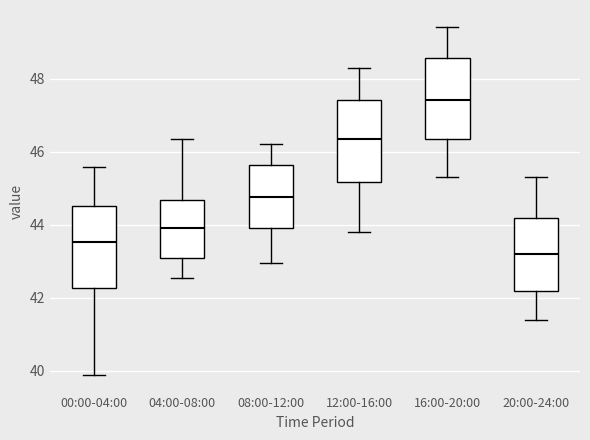

Reading left to right, read every box against the y-axis: the position of its median line, the range the box covers, and the ends of its whiskers. The values are not printed on the chart, so give them approximately, as read against the axis.

00:00-04:00: median 43.6, box 42.2 to 44.6, whiskers 39.8 to 45.6
04:00-08:00: median 44.0, box 43.0 to 44.6, whiskers 42.6 to 46.4
08:00-12:00: median 44.8, box 44.0 to 45.6, whiskers 43.0 to 46.2
12:00-16:00: median 46.4, box 45.2 to 47.4, whiskers 43.8 to 48.4
16:00-20:00: median 47.4, box 46.4 to 48.6, whiskers 45.4 to 49.4
20:00-24:00: median 43.2, box 42.2 to 44.2, whiskers 41.4 to 45.4